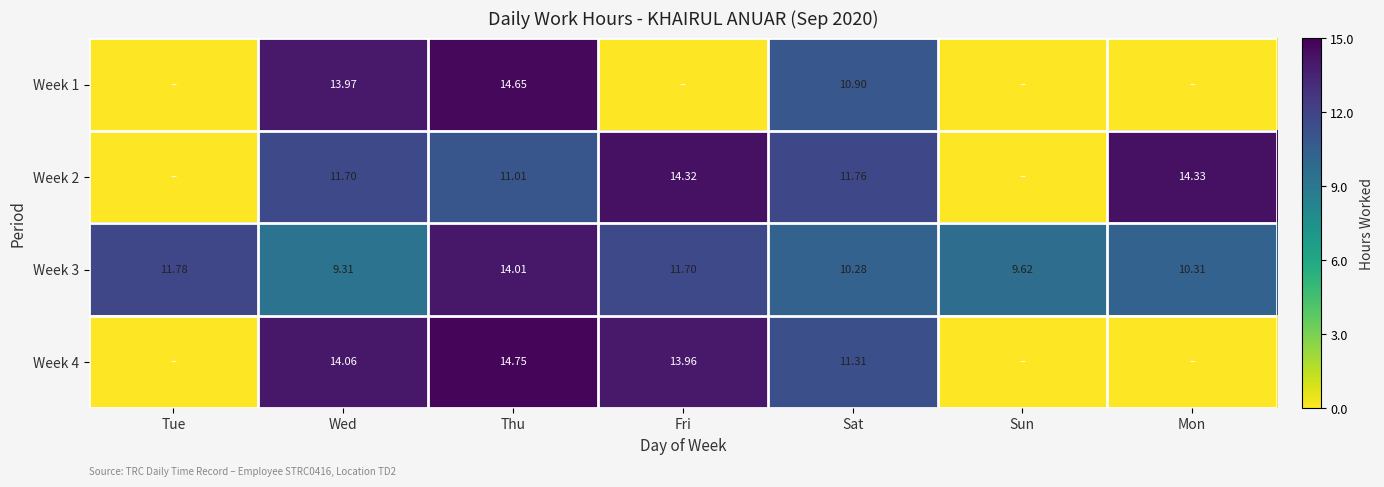

At which label is Week 3 closest to 11?

Mon